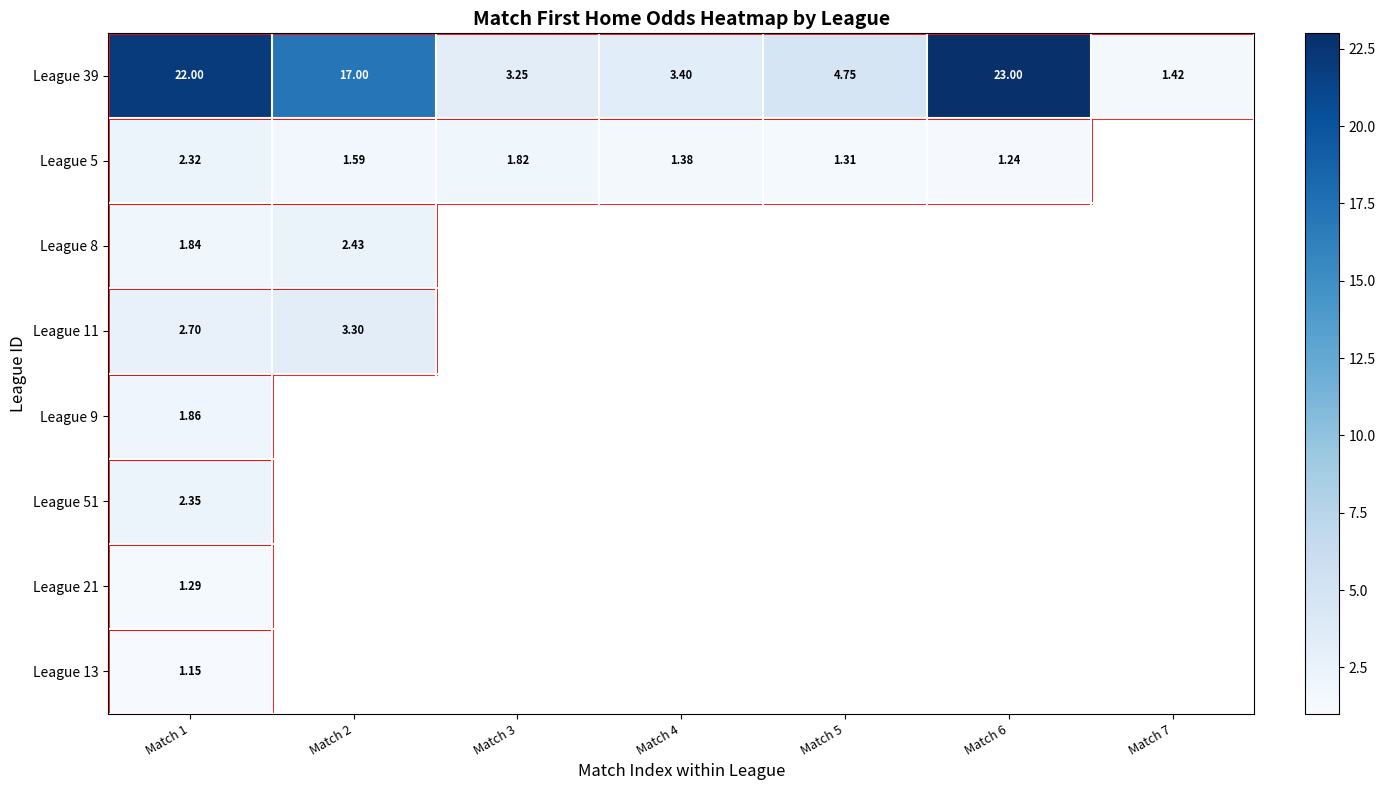

Is it true that League 5 equals 1.6 at Match 2?

True